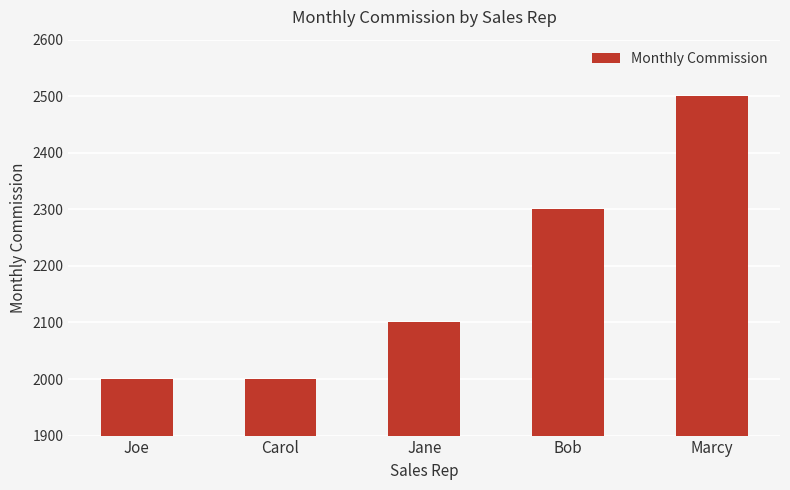

What value does the data have at Jane?

2100